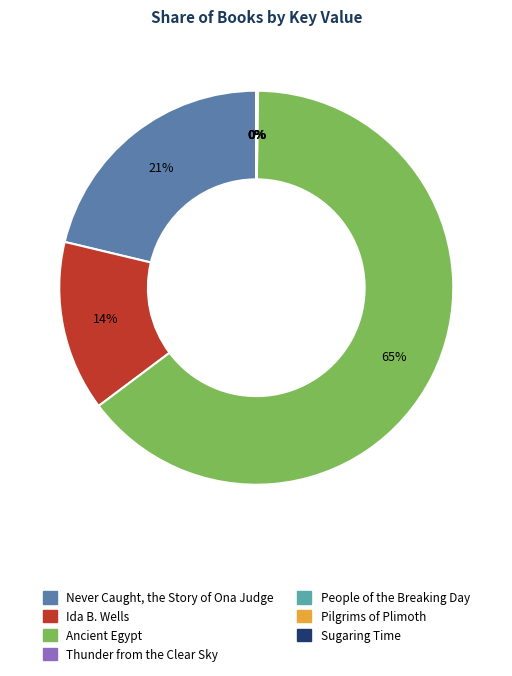

Which category has the biggest portion of the pie?

Ancient Egypt